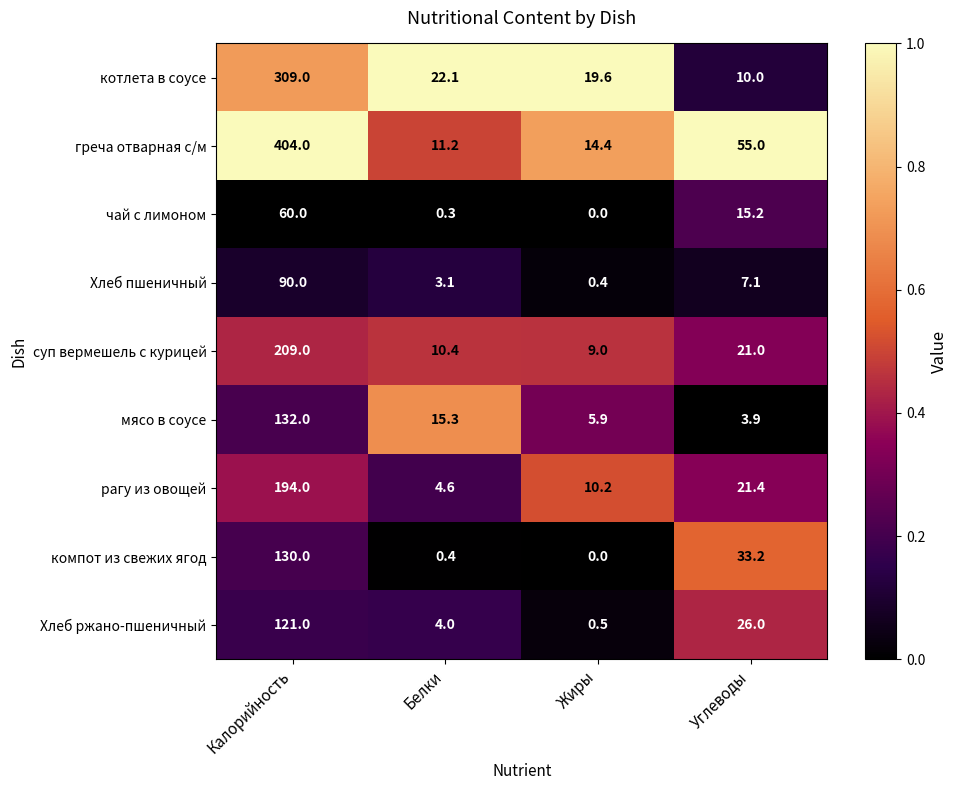

Where is мясо в соусе nearest to the value 67?

Белки